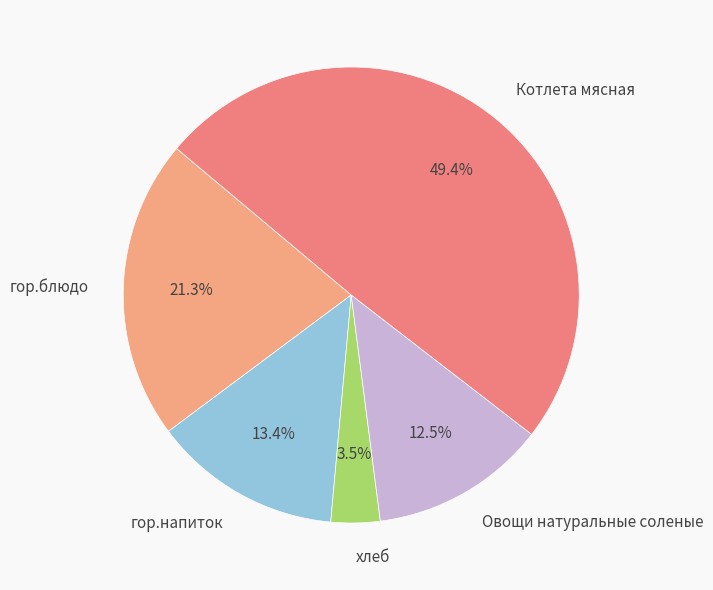

How many slices are in this pie chart?

5